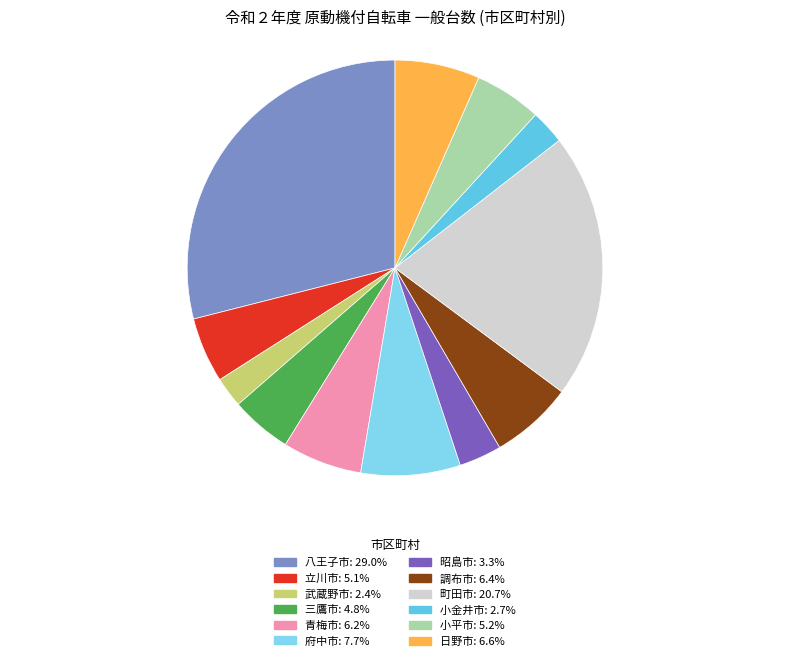

Do 立川市: 5.1% and 昭島市: 3.3% together represent more than half of the pie?

No